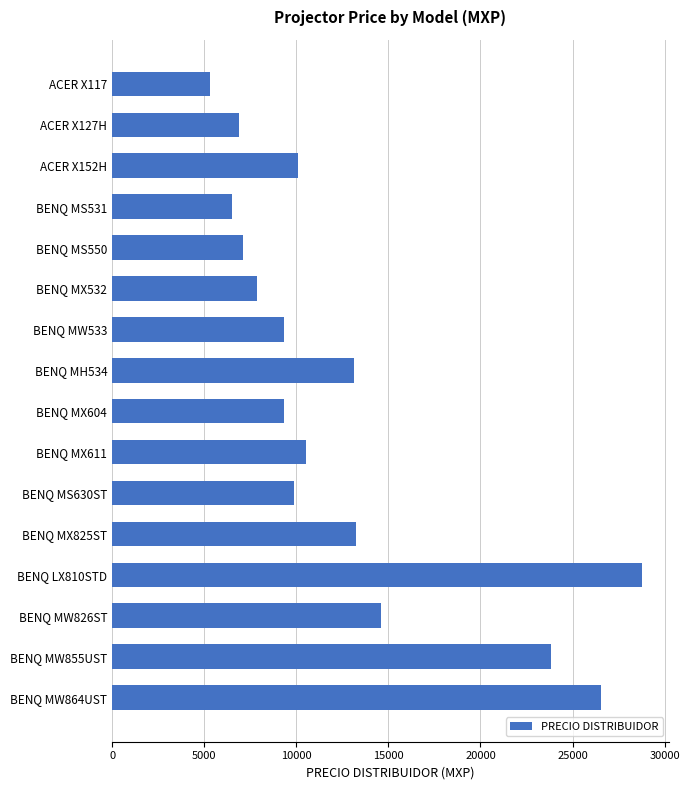

Does the chart contain stacked bars?

No